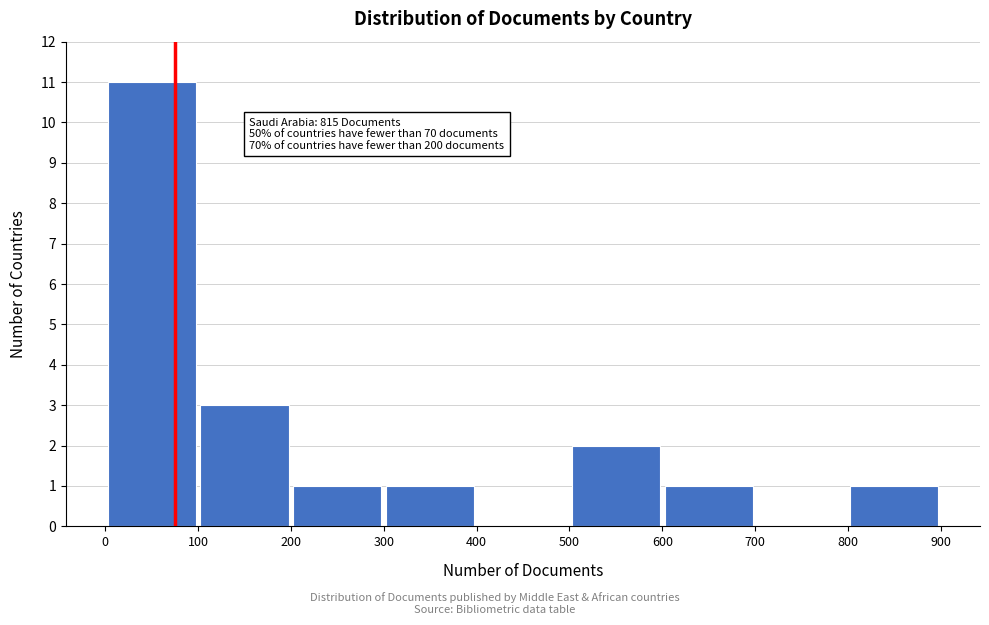

Over which range of the x-axis is the bar tallest?

0 to 100